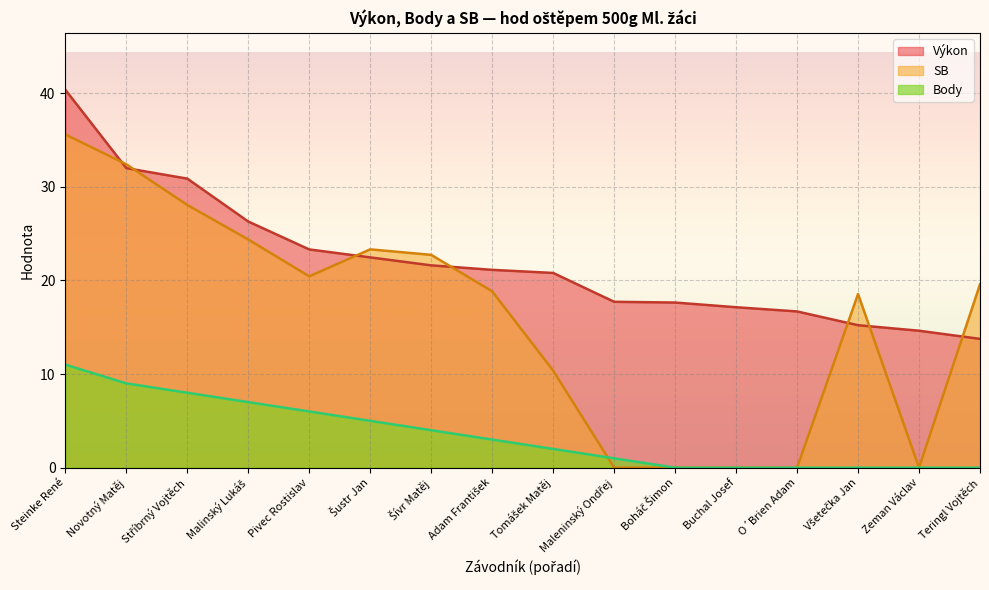

Which series has the largest total across all categories?

Výkon